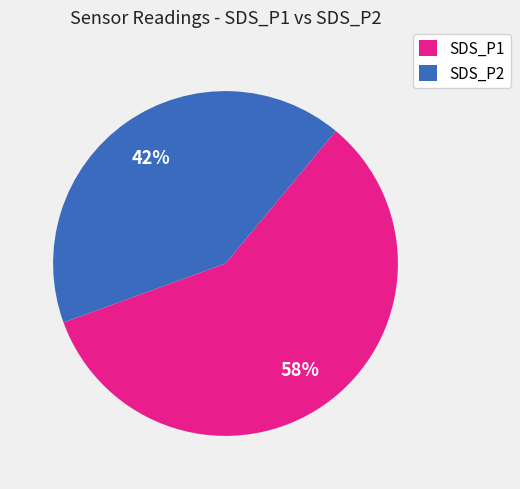

What is the ratio of the value at SDS_P2 to the value at SDS_P1?

0.7